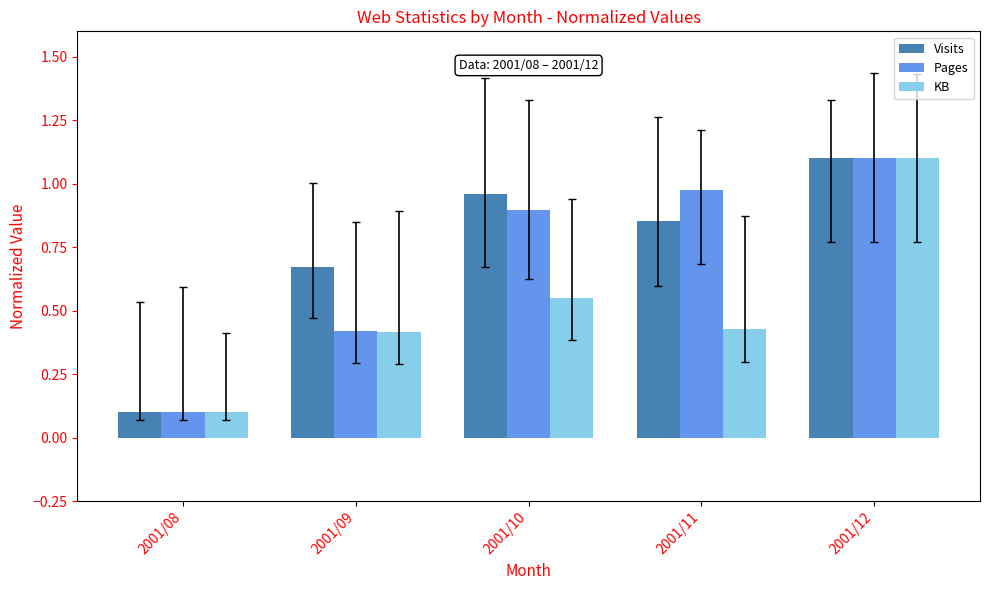

At 2001/11, list the series in order from largest to smallest.

Pages, Visits, KB